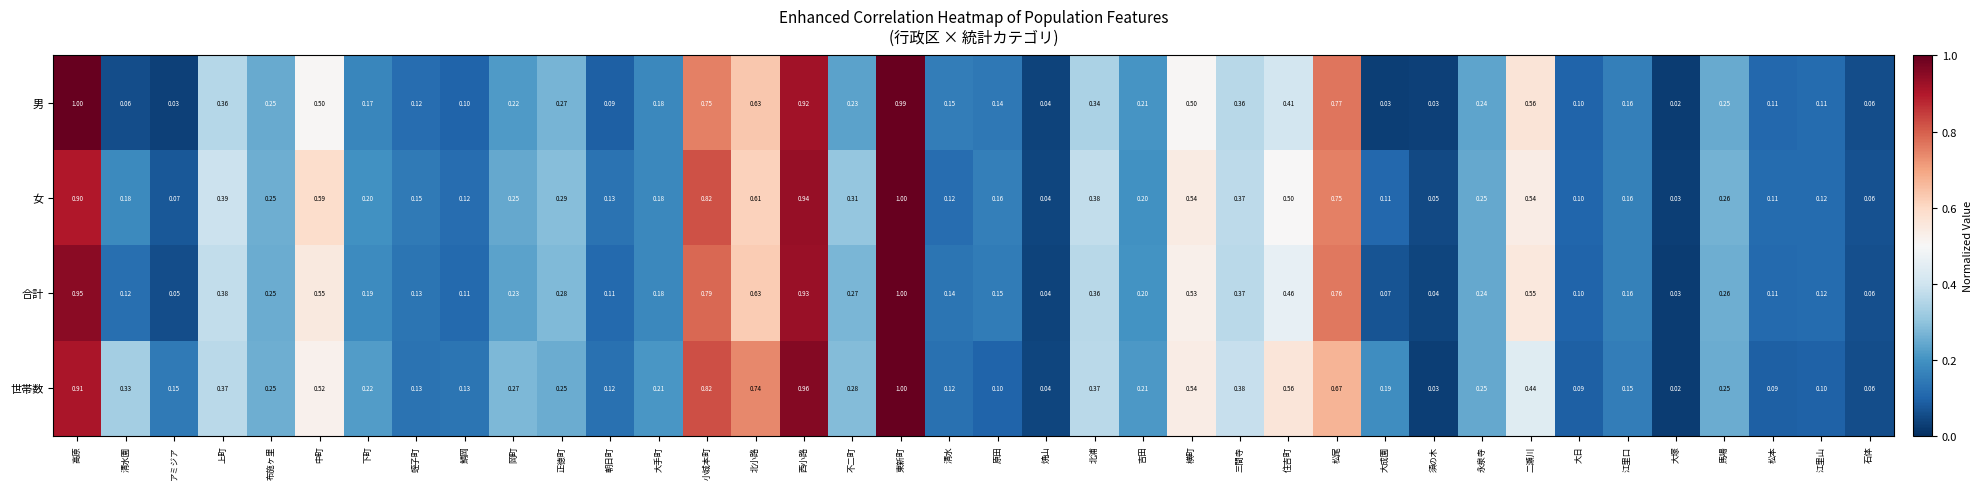

At which category is the sum across all series the highest?

東新町